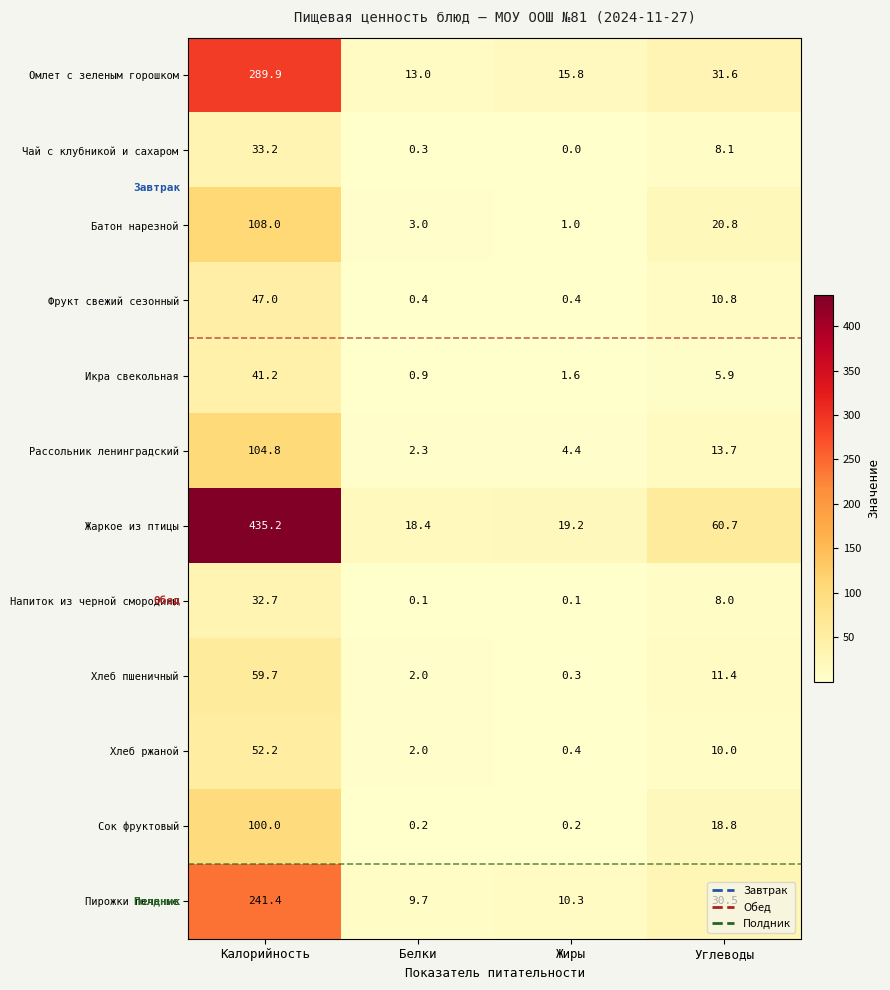

What is the spread (max minus min) of values at Калорийность?

402.5